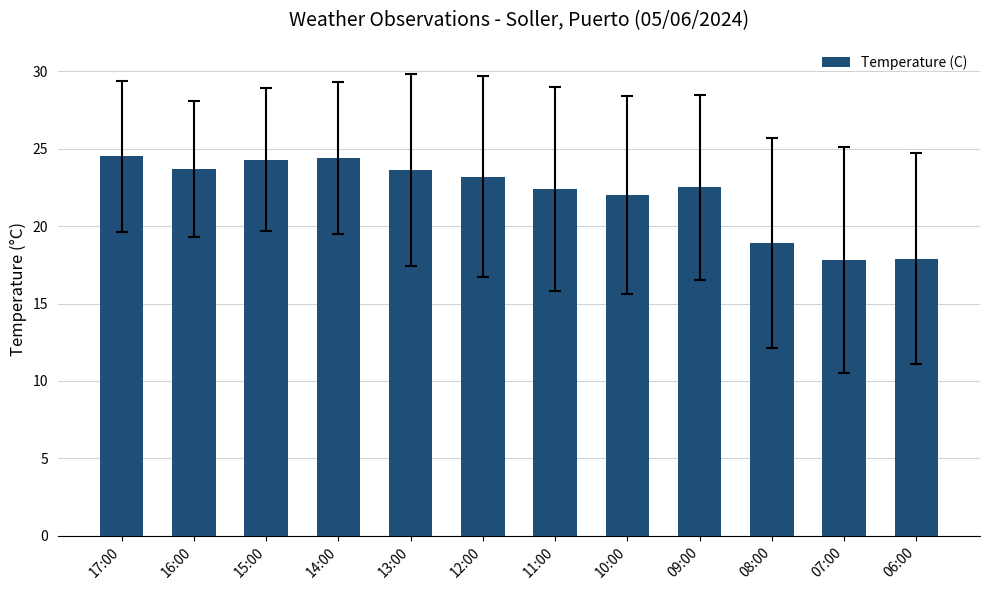

What is the change in value from 16:00 to 10:00?

-1.7